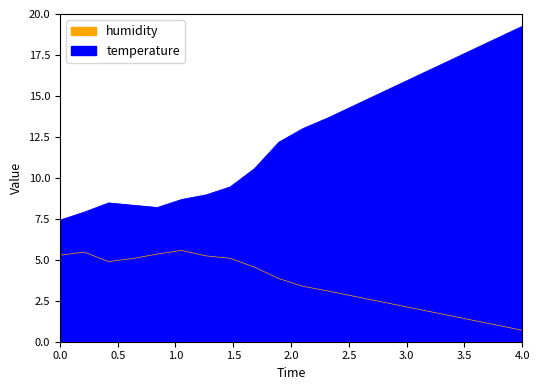

Which series changed the most between 04:31 and 05:59?

temperature